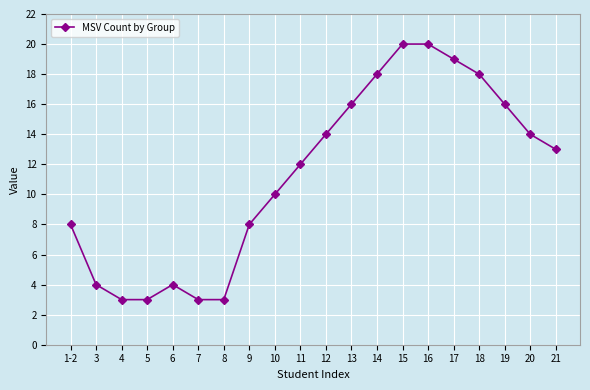

At which category does the data reach its first local peak?

6